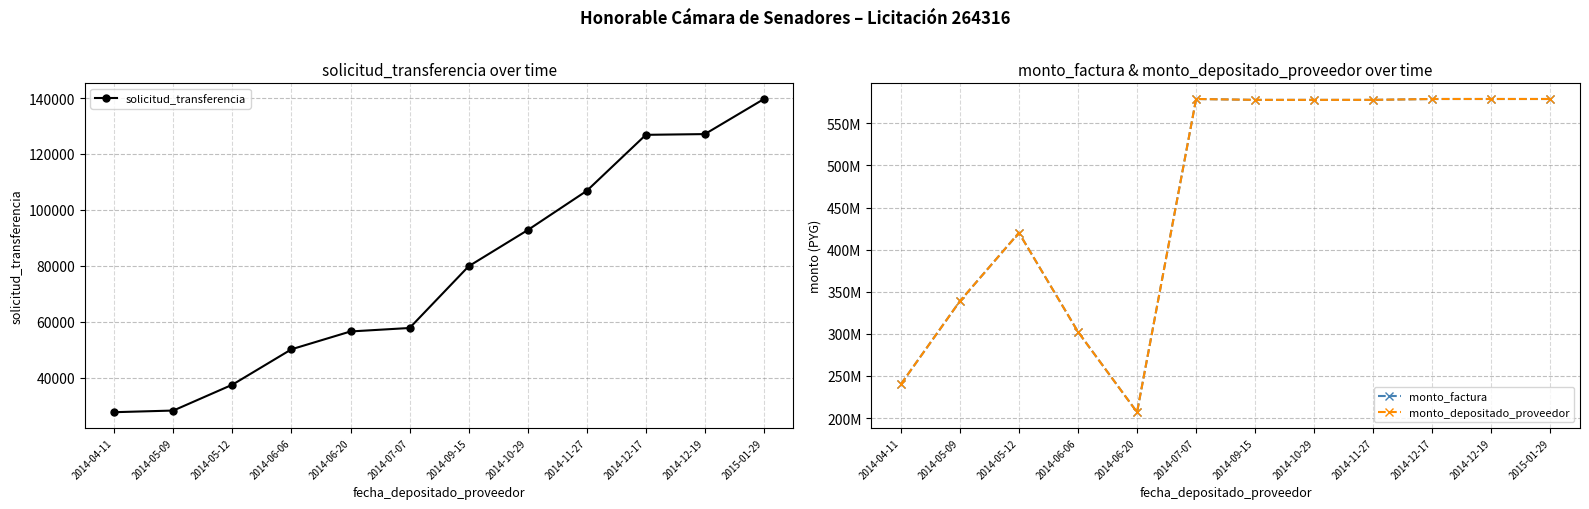

What are all the series names shown in the legend?

solicitud_transferencia, monto_factura, monto_depositado_proveedor